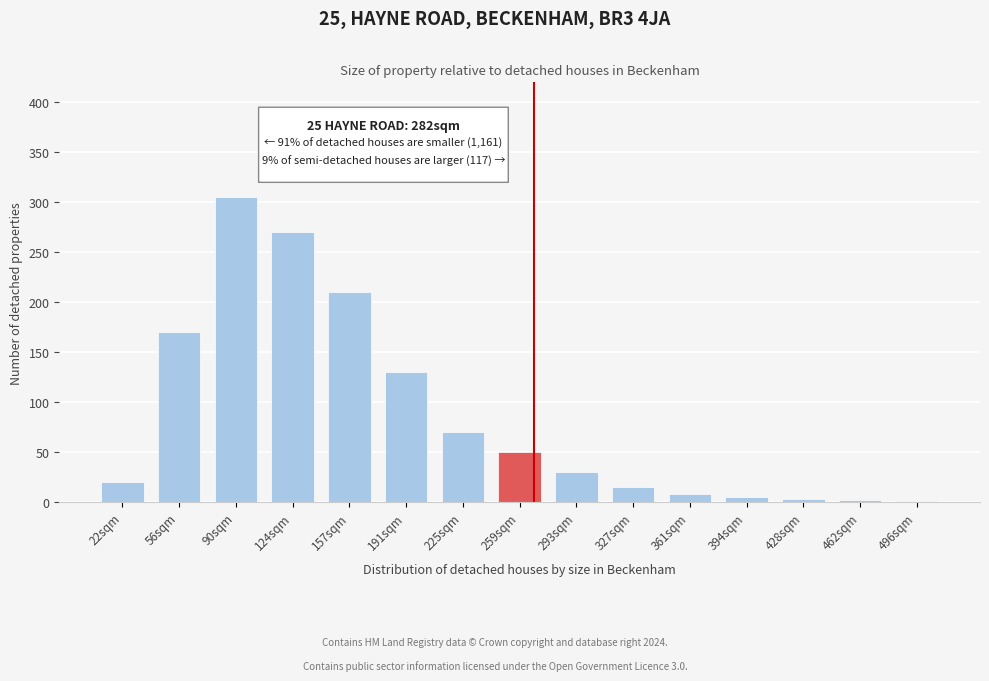

What is the greatest value displayed?

305